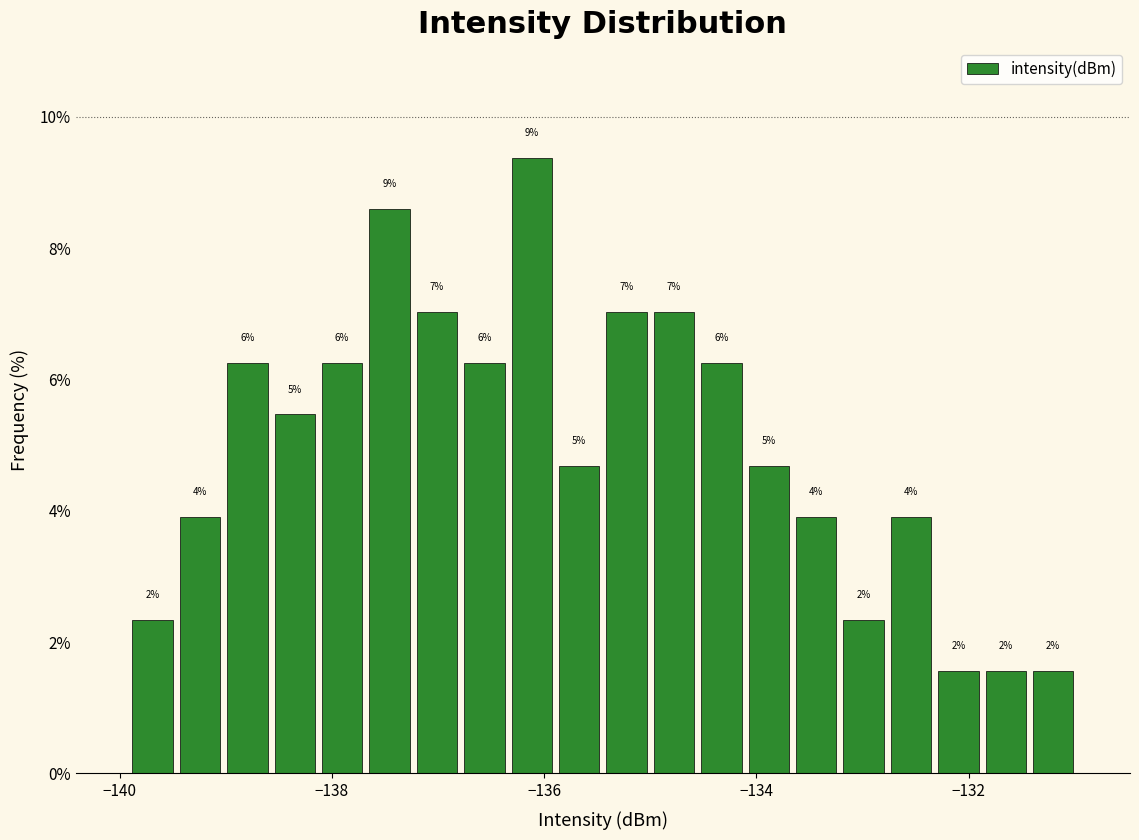

Around what value on the x-axis is the tallest bar? Give the approximate position of its centre, as read against the axis.

-136.2